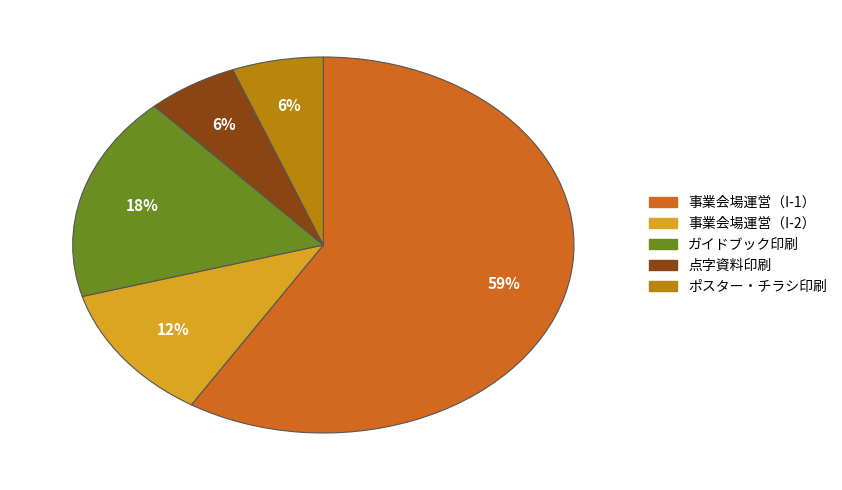

Is there any slice that represents more than half of the pie?

Yes